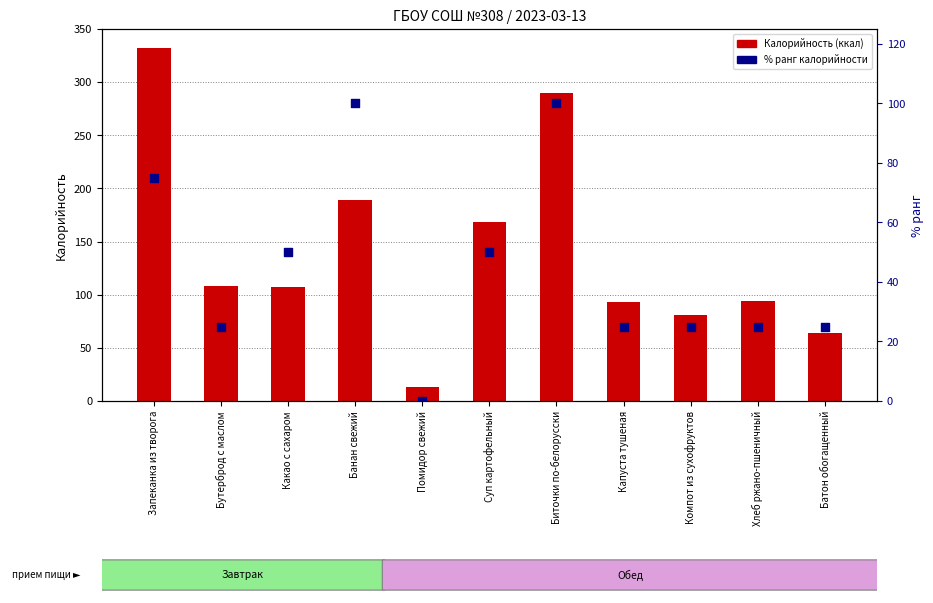

What are all the series names shown in the legend?

Калорийность (ккал), % ранг калорийности